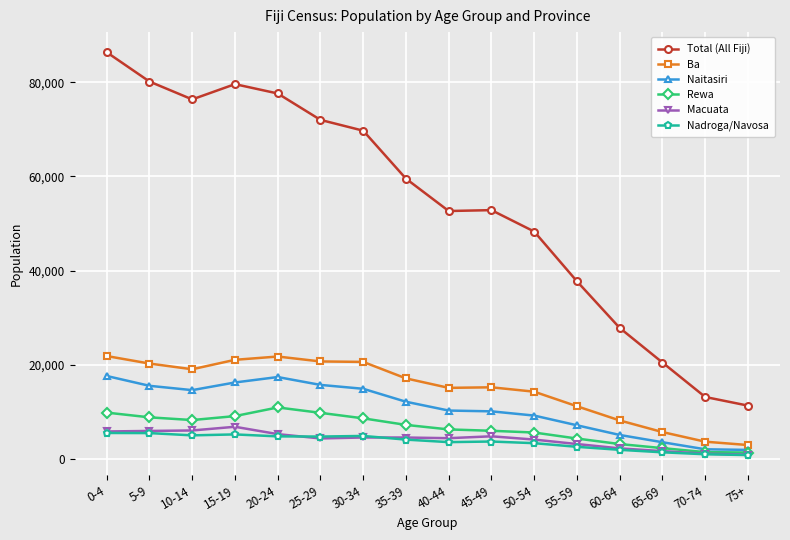

In Total (All Fiji), how many points are lower than both neighbors (excluding endpoints)?

2